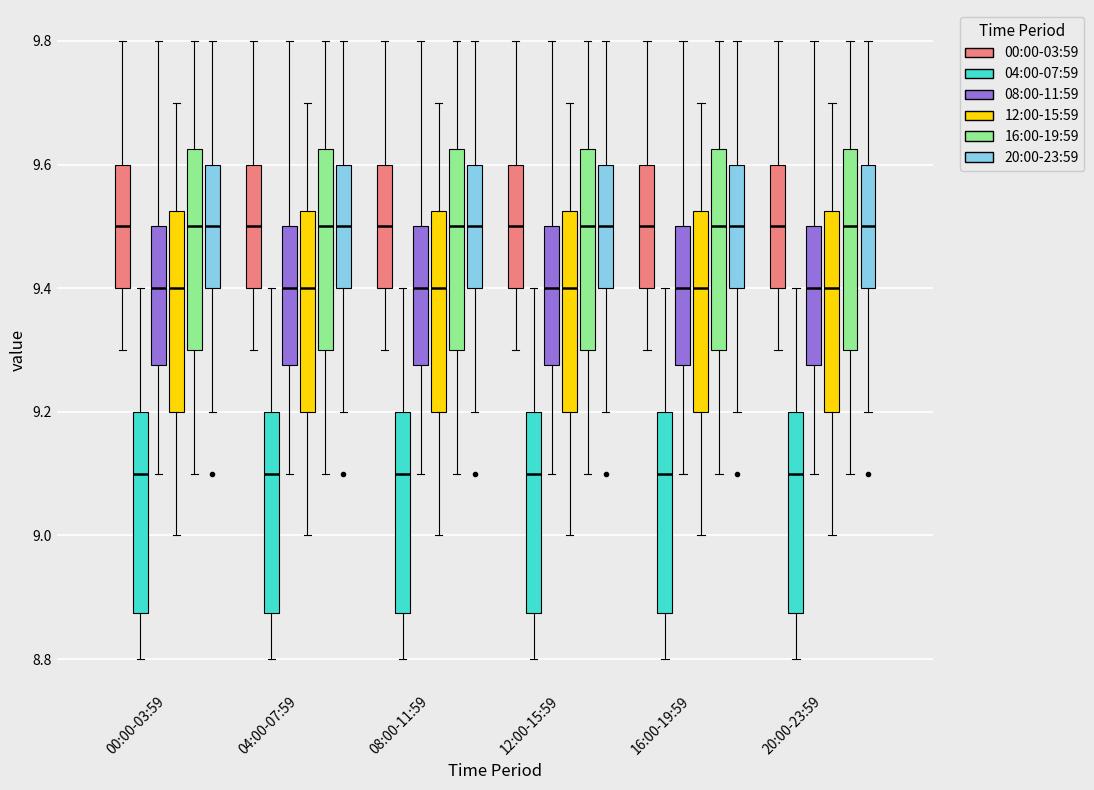

Reading left to right, read every box against the y-axis: the position of its median line, the range the box covers, and the ends of its whiskers. The values are not printed on the chart, so give them approximately, as read against the axis.

00:00-03:59 (00:00-03:59): median 9.50, box 9.40 to 9.60, whiskers 9.30 to 9.80
00:00-03:59 (04:00-07:59): median 9.10, box 8.88 to 9.20, whiskers 8.80 to 9.40
00:00-03:59 (08:00-11:59): median 9.40, box 9.28 to 9.50, whiskers 9.10 to 9.80
00:00-03:59 (12:00-15:59): median 9.40, box 9.20 to 9.52, whiskers 9.00 to 9.70
00:00-03:59 (16:00-19:59): median 9.50, box 9.30 to 9.62, whiskers 9.10 to 9.80
00:00-03:59 (20:00-23:59): median 9.50, box 9.40 to 9.60, whiskers 9.20 to 9.80
04:00-07:59 (00:00-03:59): median 9.50, box 9.40 to 9.60, whiskers 9.30 to 9.80
04:00-07:59 (04:00-07:59): median 9.10, box 8.88 to 9.20, whiskers 8.80 to 9.40
04:00-07:59 (08:00-11:59): median 9.40, box 9.28 to 9.50, whiskers 9.10 to 9.80
04:00-07:59 (12:00-15:59): median 9.40, box 9.20 to 9.52, whiskers 9.00 to 9.70
04:00-07:59 (16:00-19:59): median 9.50, box 9.30 to 9.62, whiskers 9.10 to 9.80
04:00-07:59 (20:00-23:59): median 9.50, box 9.40 to 9.60, whiskers 9.20 to 9.80
08:00-11:59 (00:00-03:59): median 9.50, box 9.40 to 9.60, whiskers 9.30 to 9.80
08:00-11:59 (04:00-07:59): median 9.10, box 8.88 to 9.20, whiskers 8.80 to 9.40
08:00-11:59 (08:00-11:59): median 9.40, box 9.28 to 9.50, whiskers 9.10 to 9.80
08:00-11:59 (12:00-15:59): median 9.40, box 9.20 to 9.52, whiskers 9.00 to 9.70
08:00-11:59 (16:00-19:59): median 9.50, box 9.30 to 9.62, whiskers 9.10 to 9.80
08:00-11:59 (20:00-23:59): median 9.50, box 9.40 to 9.60, whiskers 9.20 to 9.80
12:00-15:59 (00:00-03:59): median 9.50, box 9.40 to 9.60, whiskers 9.30 to 9.80
12:00-15:59 (04:00-07:59): median 9.10, box 8.88 to 9.20, whiskers 8.80 to 9.40
12:00-15:59 (08:00-11:59): median 9.40, box 9.28 to 9.50, whiskers 9.10 to 9.80
12:00-15:59 (12:00-15:59): median 9.40, box 9.20 to 9.52, whiskers 9.00 to 9.70
12:00-15:59 (16:00-19:59): median 9.50, box 9.30 to 9.62, whiskers 9.10 to 9.80
12:00-15:59 (20:00-23:59): median 9.50, box 9.40 to 9.60, whiskers 9.20 to 9.80
16:00-19:59 (00:00-03:59): median 9.50, box 9.40 to 9.60, whiskers 9.30 to 9.80
16:00-19:59 (04:00-07:59): median 9.10, box 8.88 to 9.20, whiskers 8.80 to 9.40
16:00-19:59 (08:00-11:59): median 9.40, box 9.28 to 9.50, whiskers 9.10 to 9.80
16:00-19:59 (12:00-15:59): median 9.40, box 9.20 to 9.52, whiskers 9.00 to 9.70
16:00-19:59 (16:00-19:59): median 9.50, box 9.30 to 9.62, whiskers 9.10 to 9.80
16:00-19:59 (20:00-23:59): median 9.50, box 9.40 to 9.60, whiskers 9.20 to 9.80
20:00-23:59 (00:00-03:59): median 9.50, box 9.40 to 9.60, whiskers 9.30 to 9.80
20:00-23:59 (04:00-07:59): median 9.10, box 8.88 to 9.20, whiskers 8.80 to 9.40
20:00-23:59 (08:00-11:59): median 9.40, box 9.28 to 9.50, whiskers 9.10 to 9.80
20:00-23:59 (12:00-15:59): median 9.40, box 9.20 to 9.52, whiskers 9.00 to 9.70
20:00-23:59 (16:00-19:59): median 9.50, box 9.30 to 9.62, whiskers 9.10 to 9.80
20:00-23:59 (20:00-23:59): median 9.50, box 9.40 to 9.60, whiskers 9.20 to 9.80